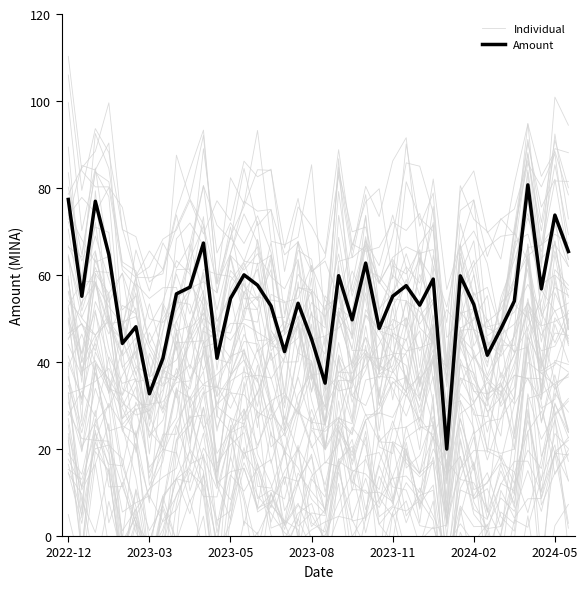

Does the chart have visible grid lines?

No